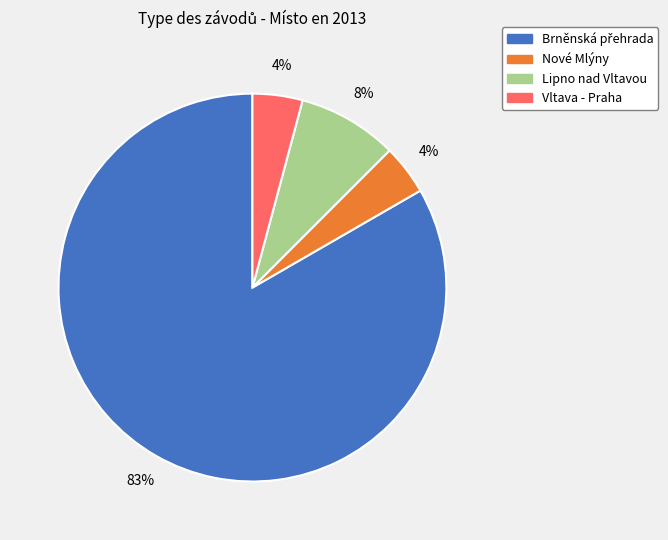

To the nearest percent, what is the average slice percentage?

25%